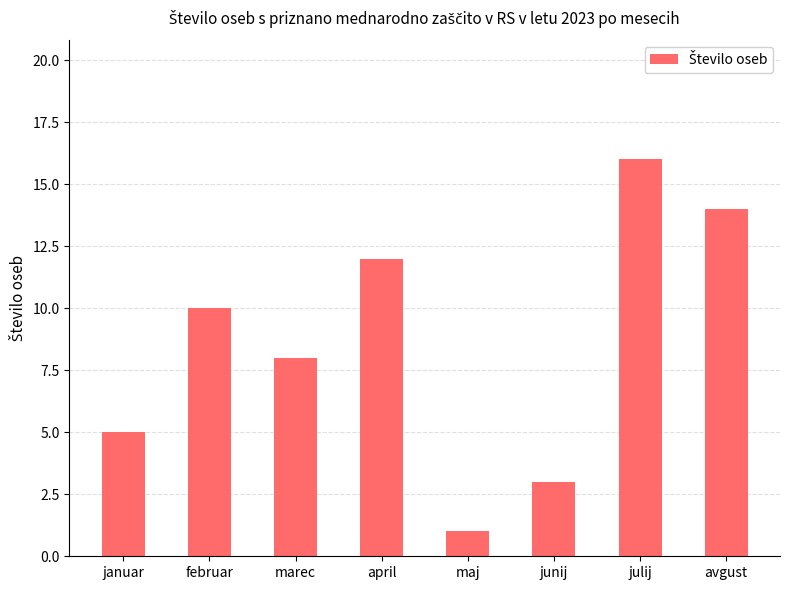

What is the average value?

9